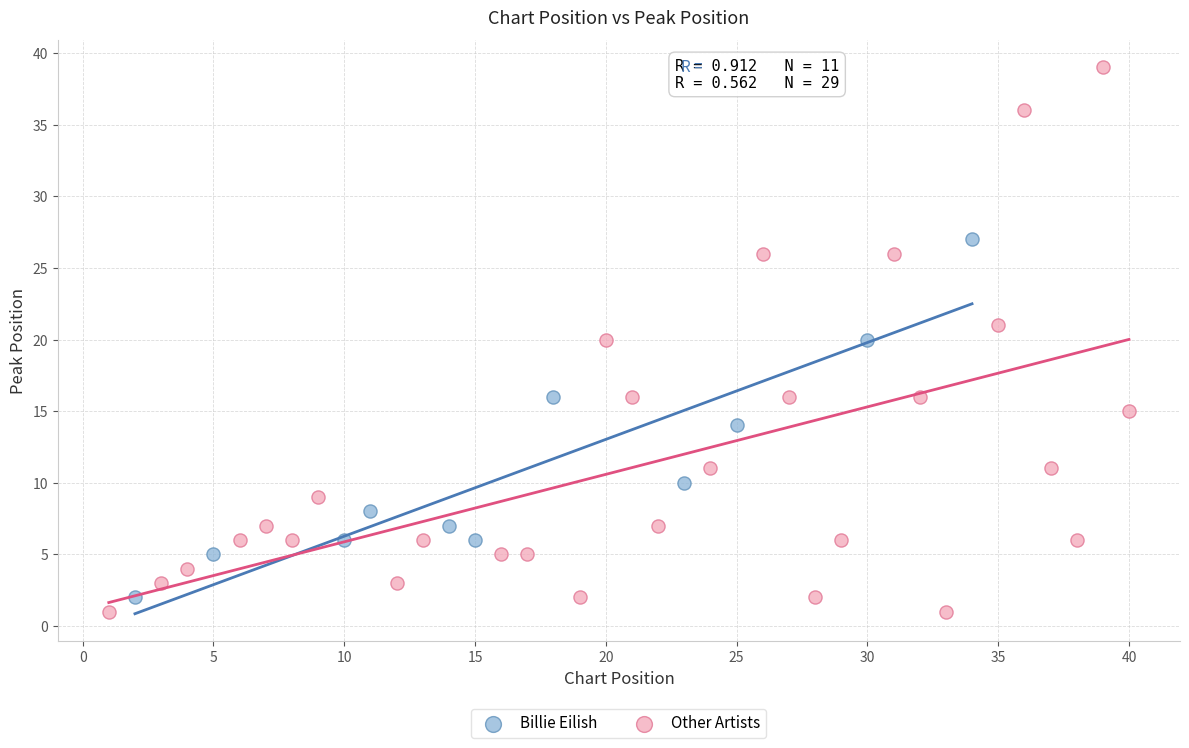

Which series has the largest Y range (max minus min)?

Other Artists